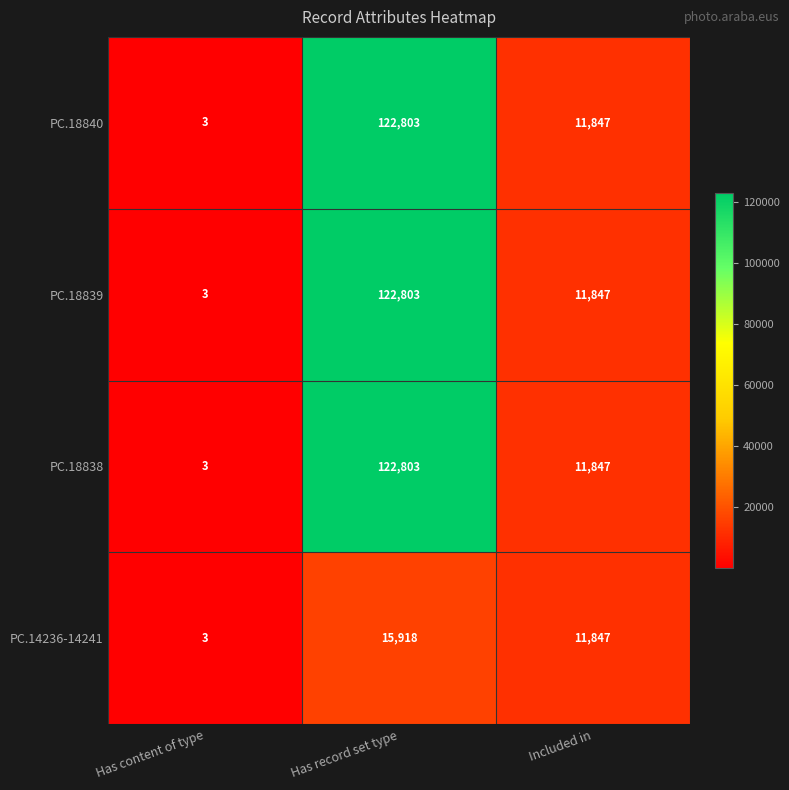

True or false: PC.18839 has a value of 4 at Has content of type.

False